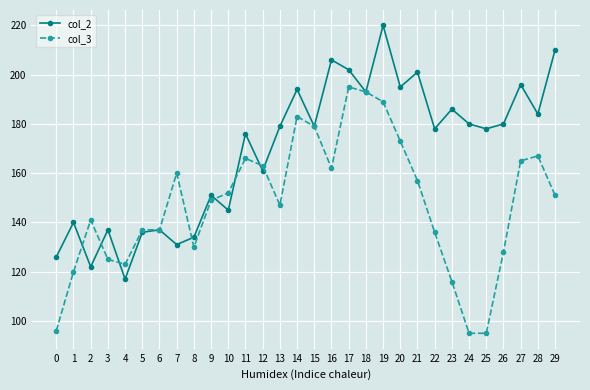

Is it true that col_3 equals 95 at 27?

False